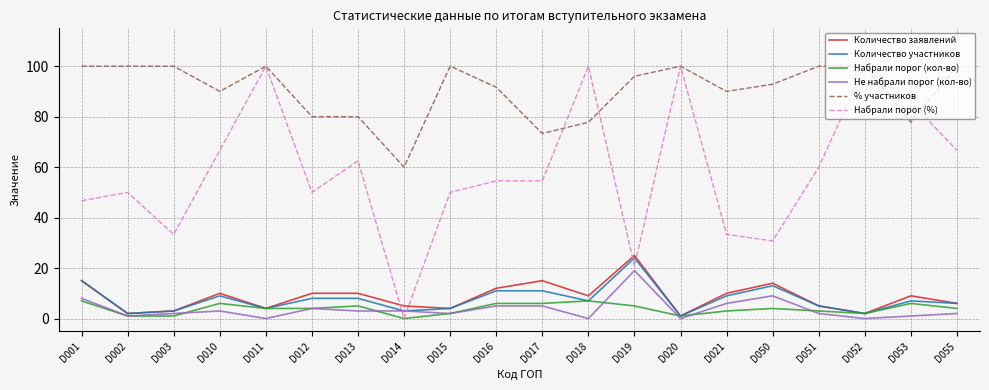

At which category is the sum across all series the highest?

D011